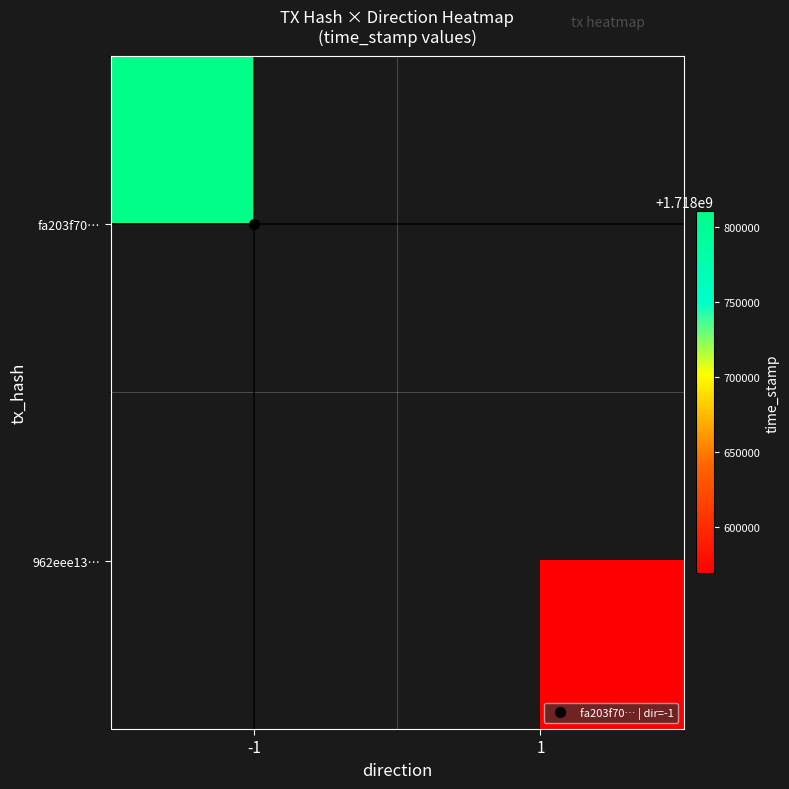

Rank the series by their average value, from highest to lowest.

fa203f70…, 962eee13…